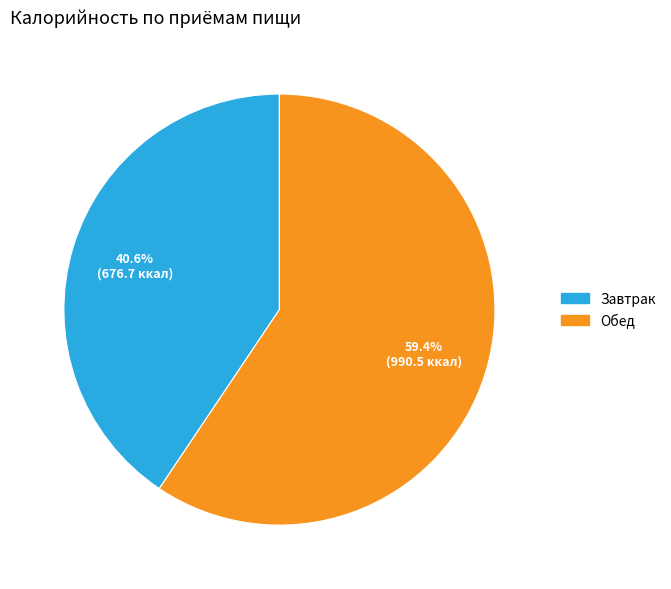

Rank the categories by value from lowest to highest.

Завтрак, Обед